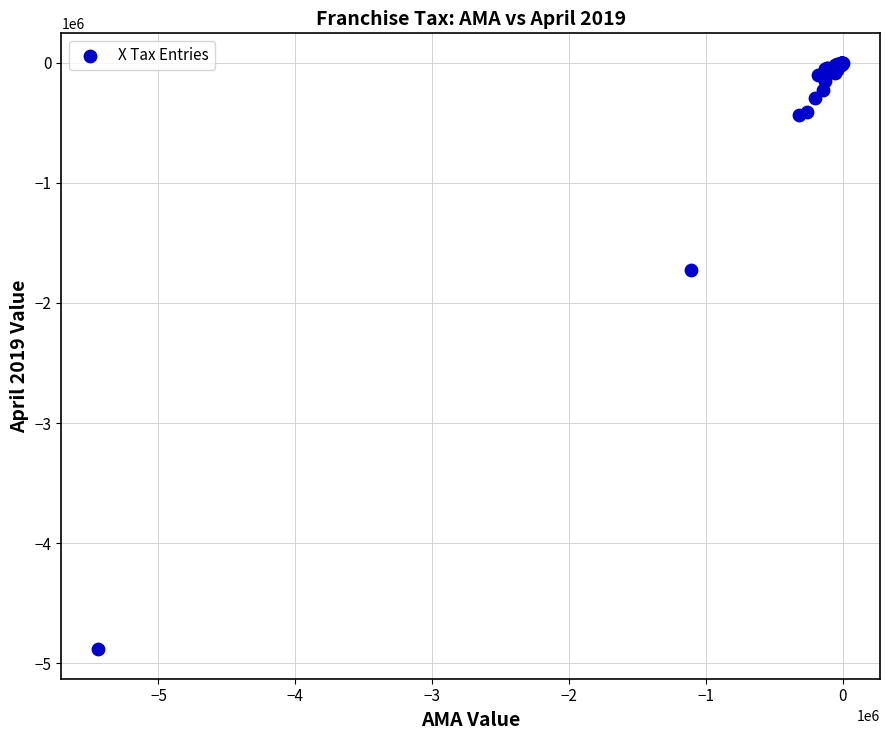

What Y value in the scatter plot is closest to -2442291?

-1728658.8